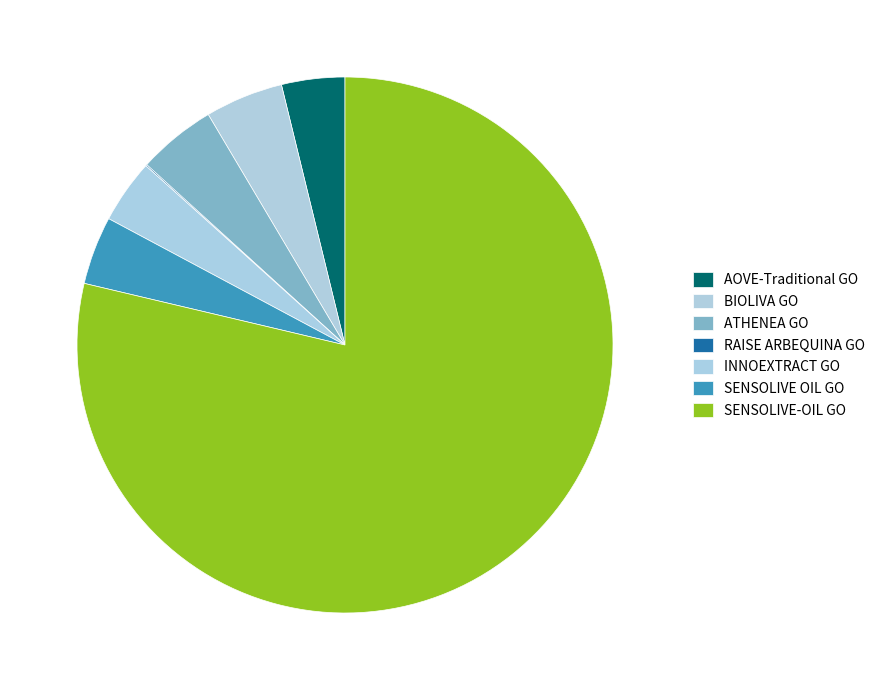

True or false: INNOEXTRACT GO accounts for 17% of the total.

False